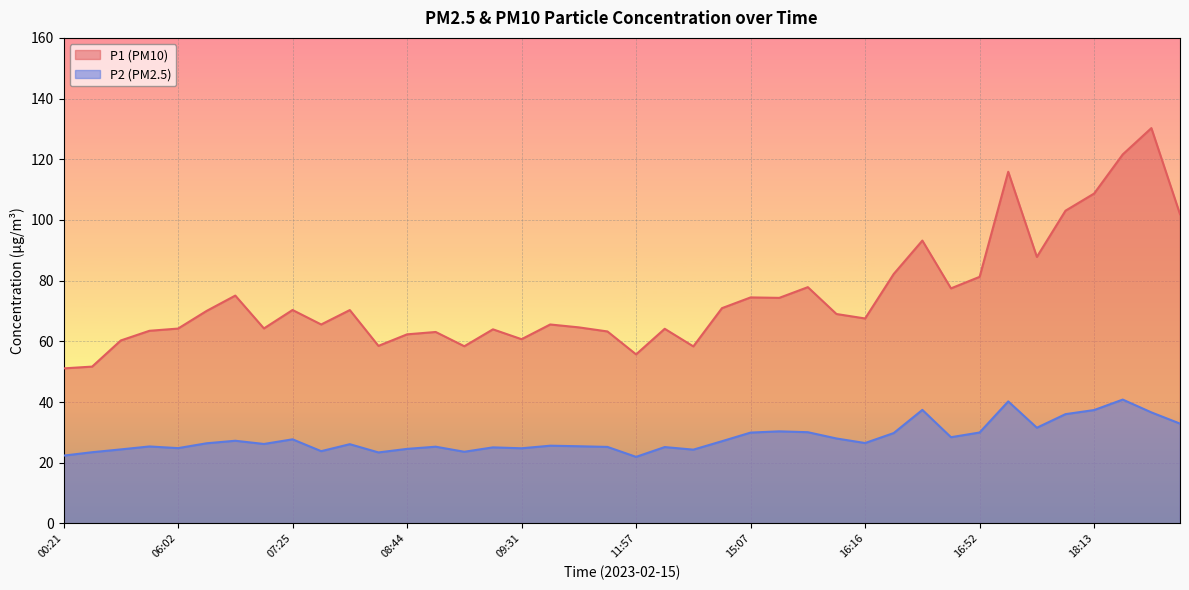

Reading left to right, list all the values displayed in this chart.

P1: 00:21=51.1	02:46=51.7	04:50=60.3	05:29=63.5	06:02=64.2	06:54=70.0	06:56=75.1	07:07=64.2	07:25=70.3	07:30=65.5	07:48=70.3	08:42=58.5	08:44=62.3	08:52=63.1	09:02=58.4	09:23=64.0	09:31=60.7	10:57=65.5	11:22=64.6	11:30=63.2	11:57=55.7	12:05=64.1	12:20=58.3	14:34=70.9	15:07=74.5	15:28=74.3	15:56=77.8	16:14=69.0	16:16=67.5	16:31=82.2	16:36=93.2	16:49=77.5	16:52=81.2	17:15=115.9	17:20=87.8	17:35=103.0	18:13=108.7	18:21=121.6	18:31=130.3	18:36=101.9
P2: 00:21=22.3	02:46=23.4	04:50=24.4	05:29=25.4	06:02=24.8	06:54=26.4	06:56=27.2	07:07=26.2	07:25=27.7	07:30=23.8	07:48=26.1	08:42=23.4	08:44=24.6	08:52=25.3	09:02=23.6	09:23=25.1	09:31=24.8	10:57=25.6	11:22=25.4	11:30=25.2	11:57=21.9	12:05=25.1	12:20=24.3	14:34=27.1	15:07=29.9	15:28=30.3	15:56=30.1	16:14=28.0	16:16=26.5	16:31=29.8	16:36=37.4	16:49=28.4	16:52=29.9	17:15=40.2	17:20=31.5	17:35=36.0	18:13=37.4	18:21=40.8	18:31=36.6	18:36=32.9